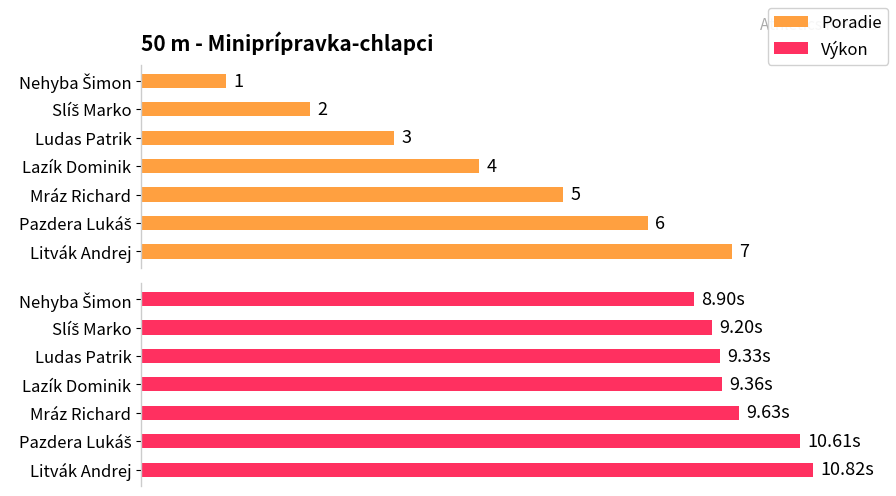

Rank the series by their maximum value, from lowest to highest.

Poradie, Výkon